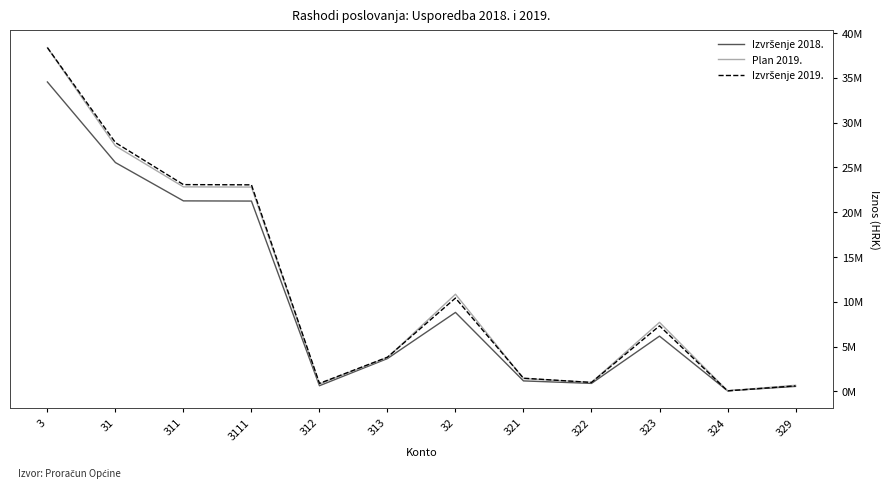

Does the chart display data point markers on the line(s)?

No